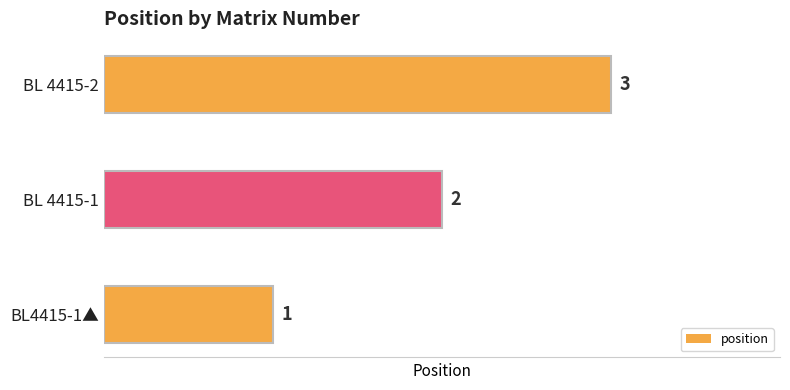

True or false: the data shows 3 at BL 4415-1.

False